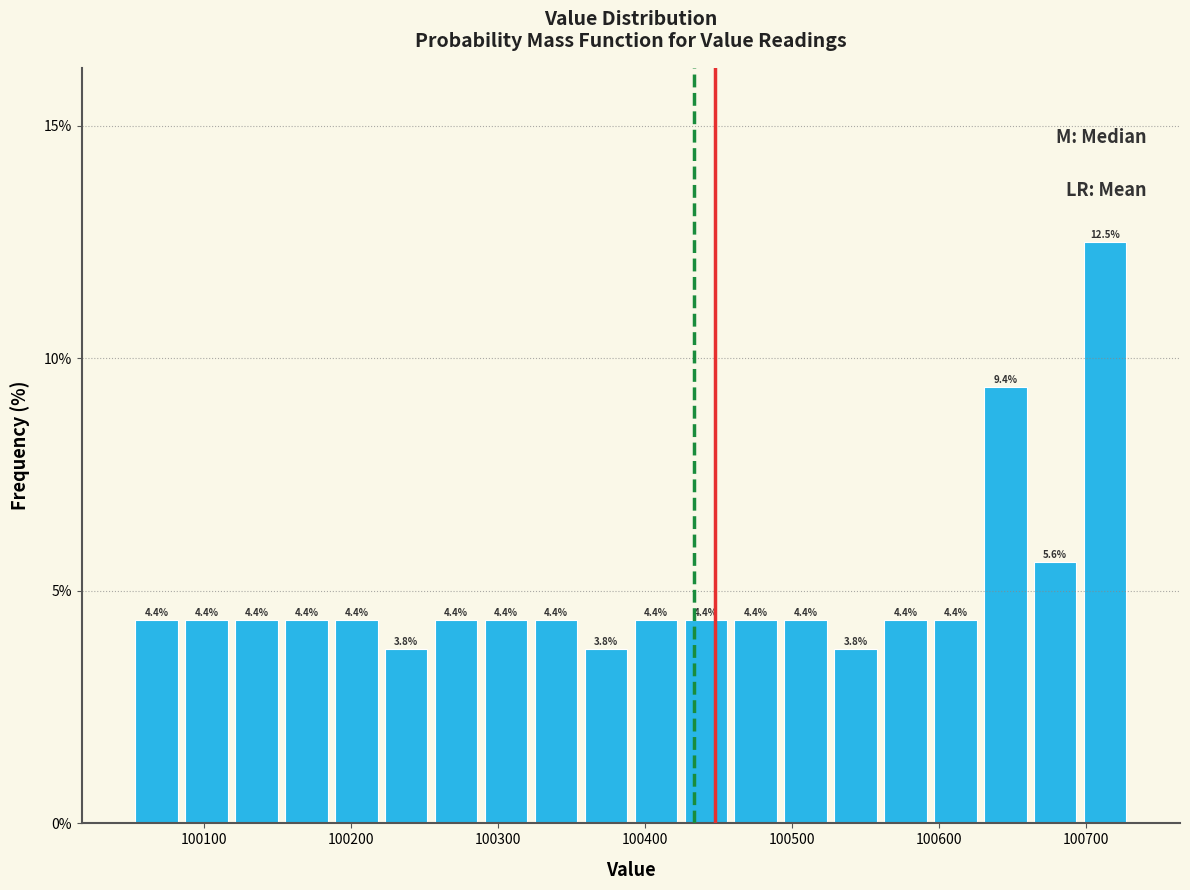

Read against the x-axis, roughly where is the centre of the tallest bar?

100710